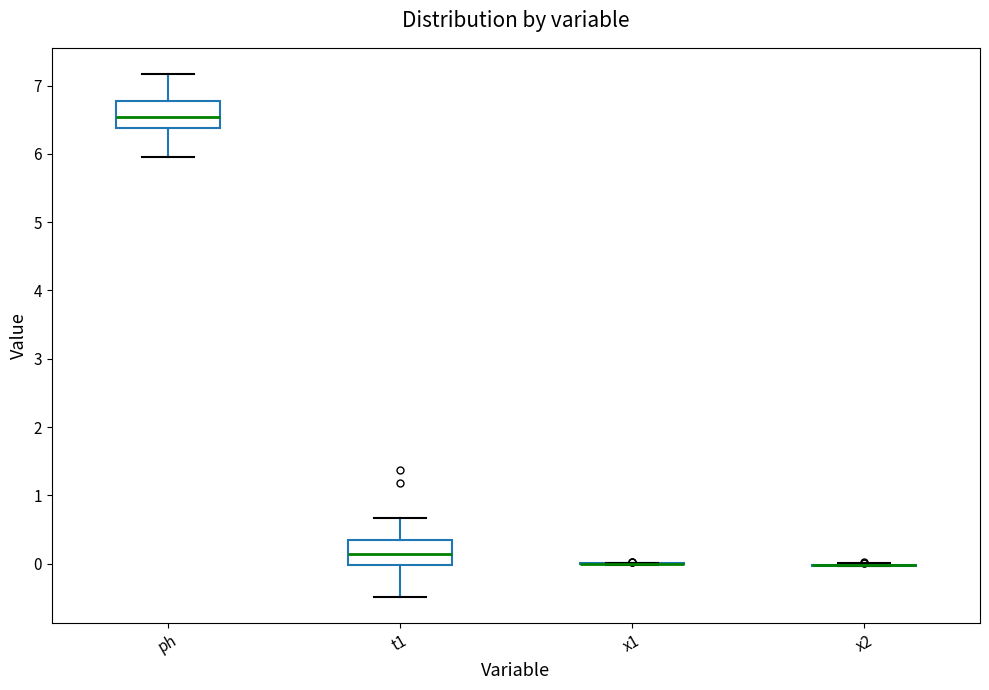

Reading left to right, transcribe this box plot: for each box, give where its median line is, the range the box spans, and where its two whiskers end, as read against the y-axis. The values are not printed on the chart, so give them approximately, as read against the axis.

ph: median 6.5, box 6.4 to 6.8, whiskers 6.0 to 7.2
t1: median 0.1, box 0.0 to 0.3, whiskers -0.5 to 0.7
x1: box collapsed to a line at 0.0, whiskers 0.0 to 0.0
x2: box collapsed to a line at 0.0, whiskers 0.0 to 0.0